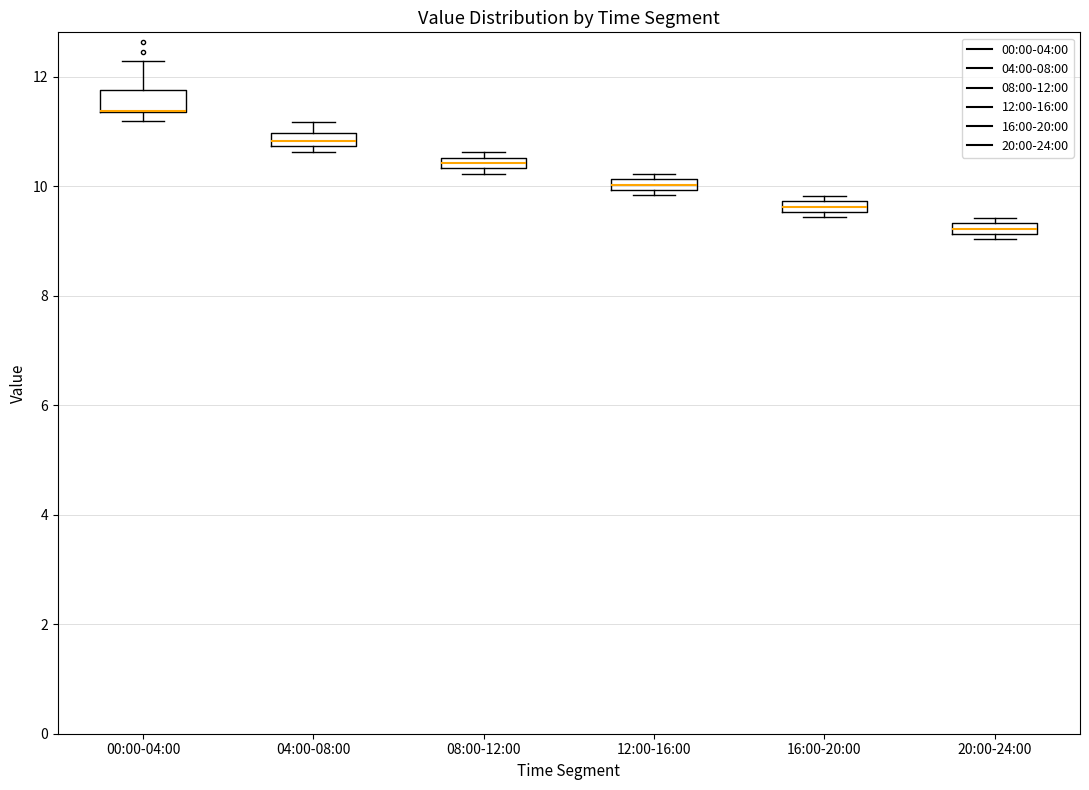

Where is the lower edge of the box for 08:00-12:00 on the y-axis? The values are not printed on the chart, so give them approximately, as read against the axis.

10.4